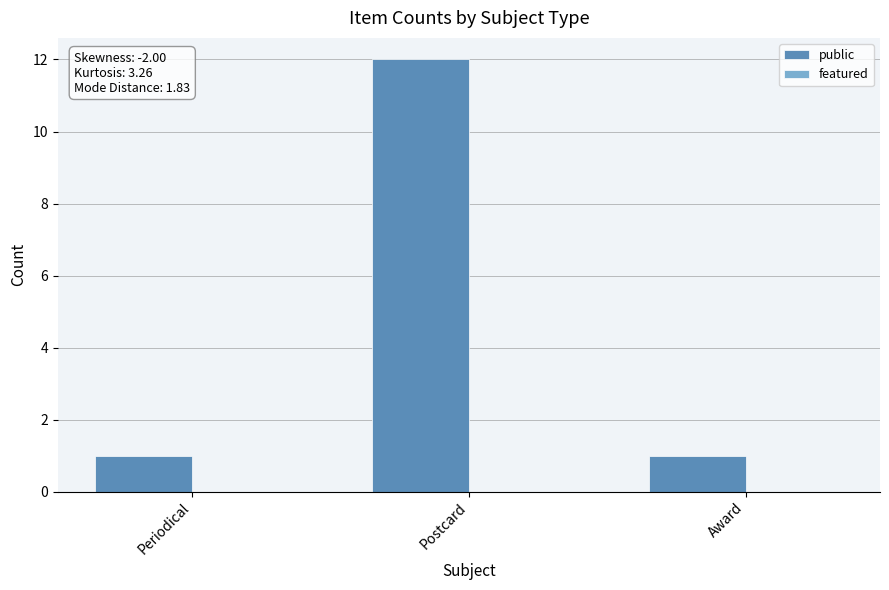

Reading right to left, list all the values displayed in this chart.

1	12	1